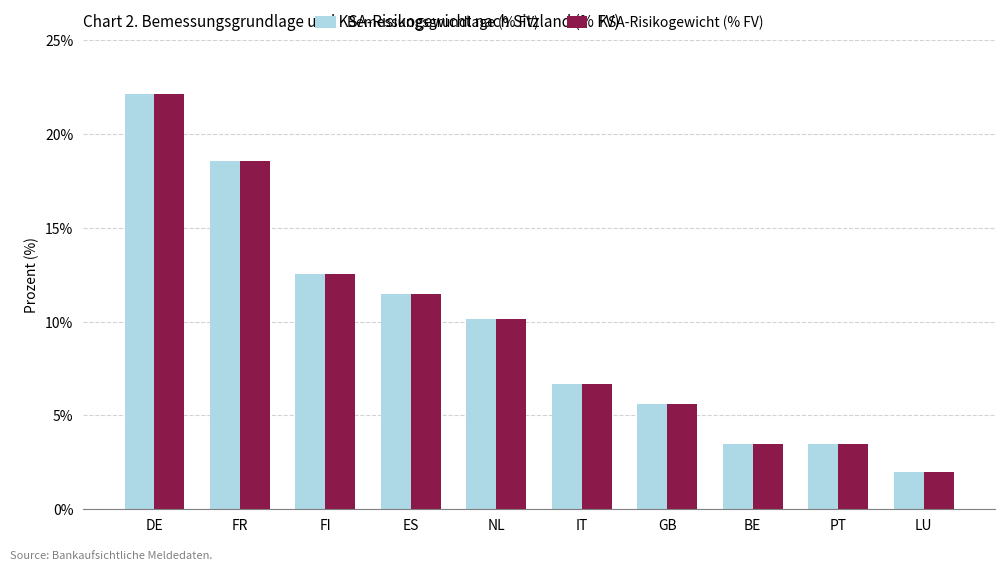

True or false: KSA-Risikogewicht (% FV) has a value of 10.1 at NL.

True